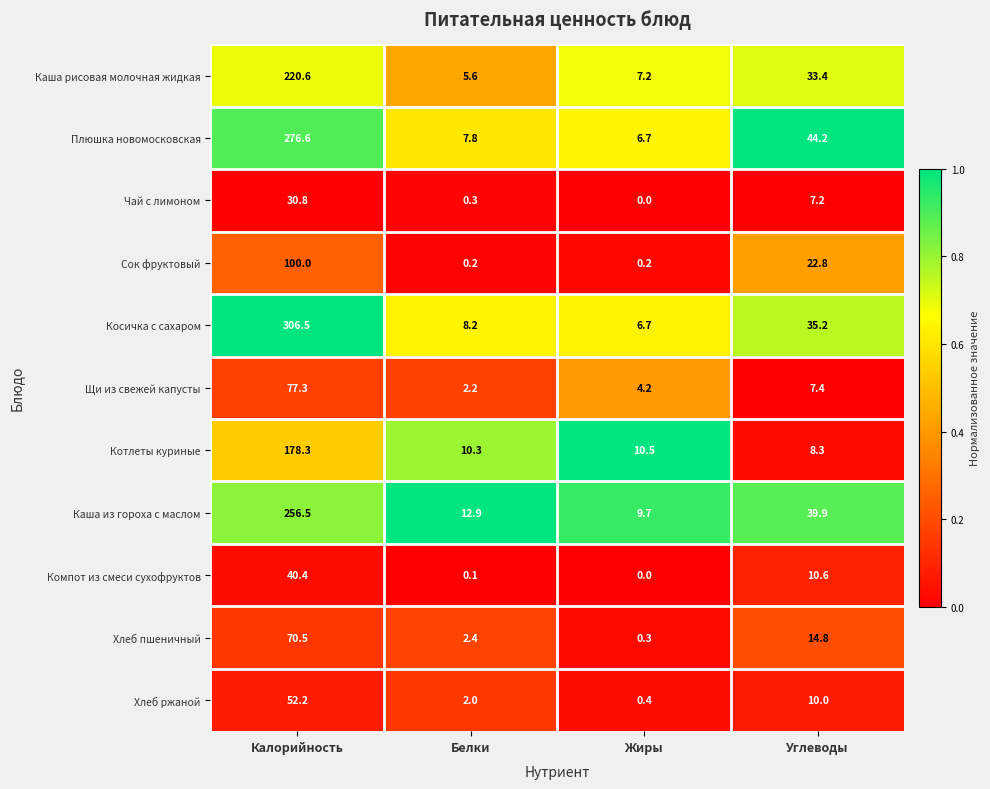

Which series changed the most between Калорийность and Жиры?

Косичка с сахаром